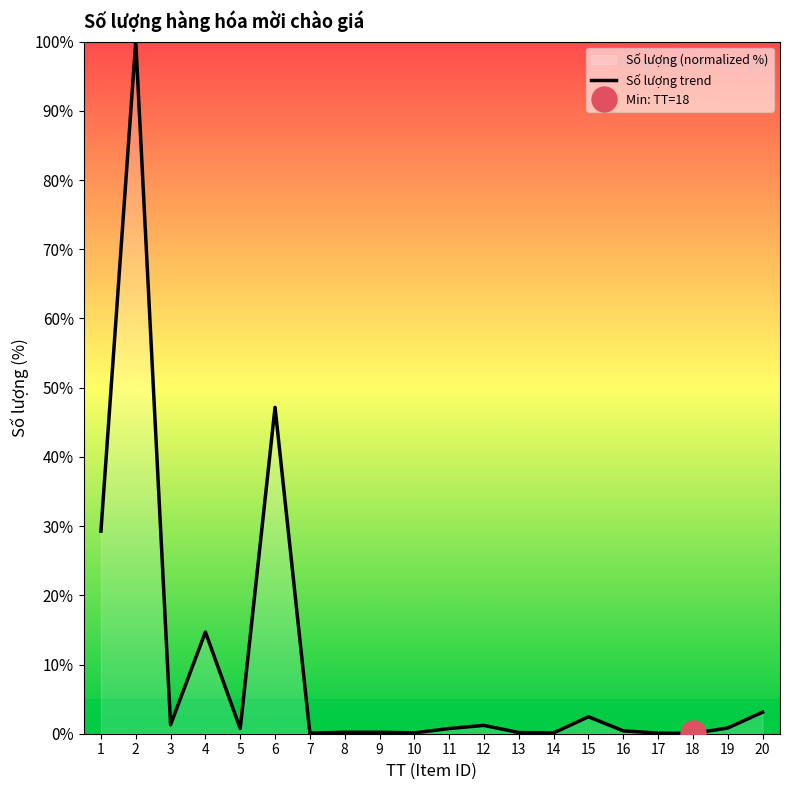

List the labels in order of value, smallest first.

18, 7, 17, 10, 14, 13, 8, 9, 16, 5, 11, 19, 12, 3, 15, 20, 4, 1, 6, 2